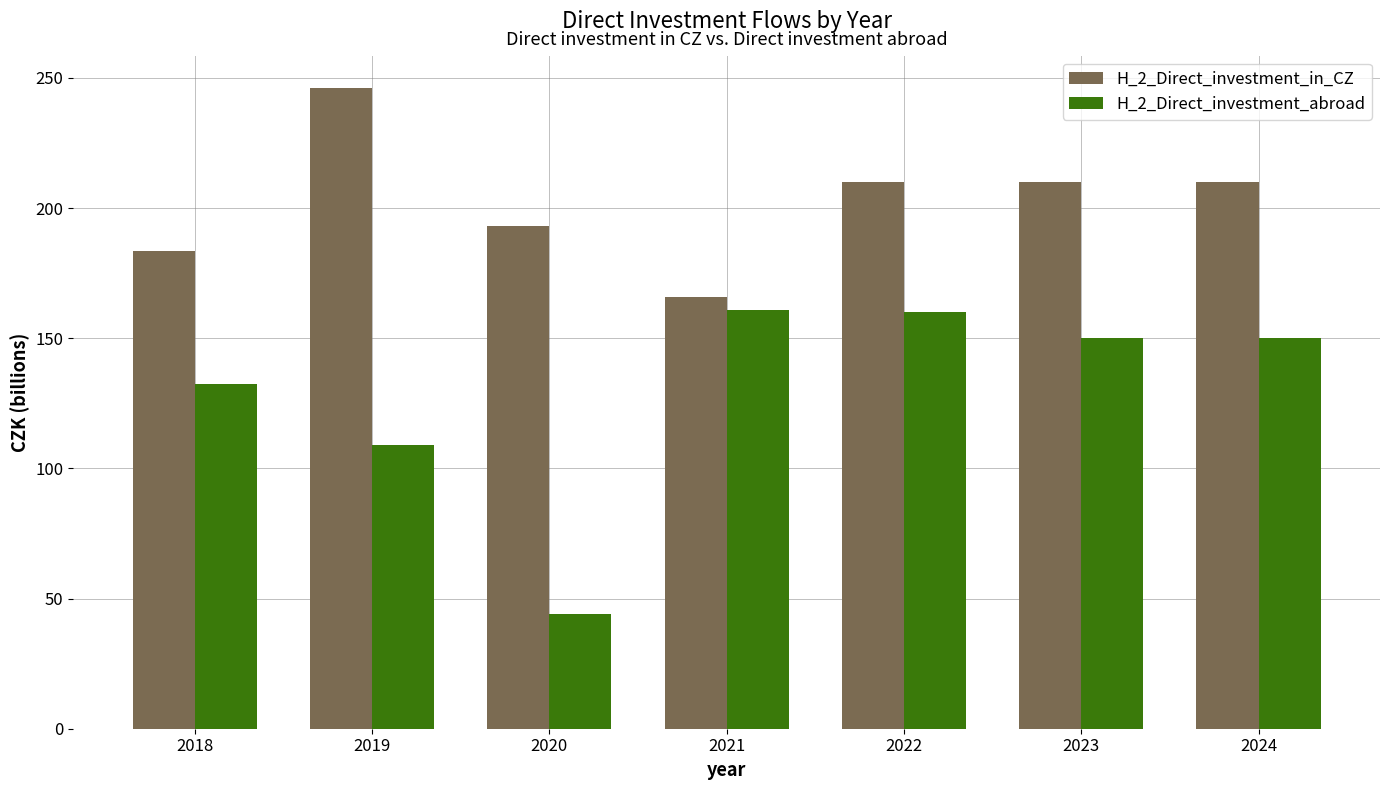

How many categories are shown in the chart?

7